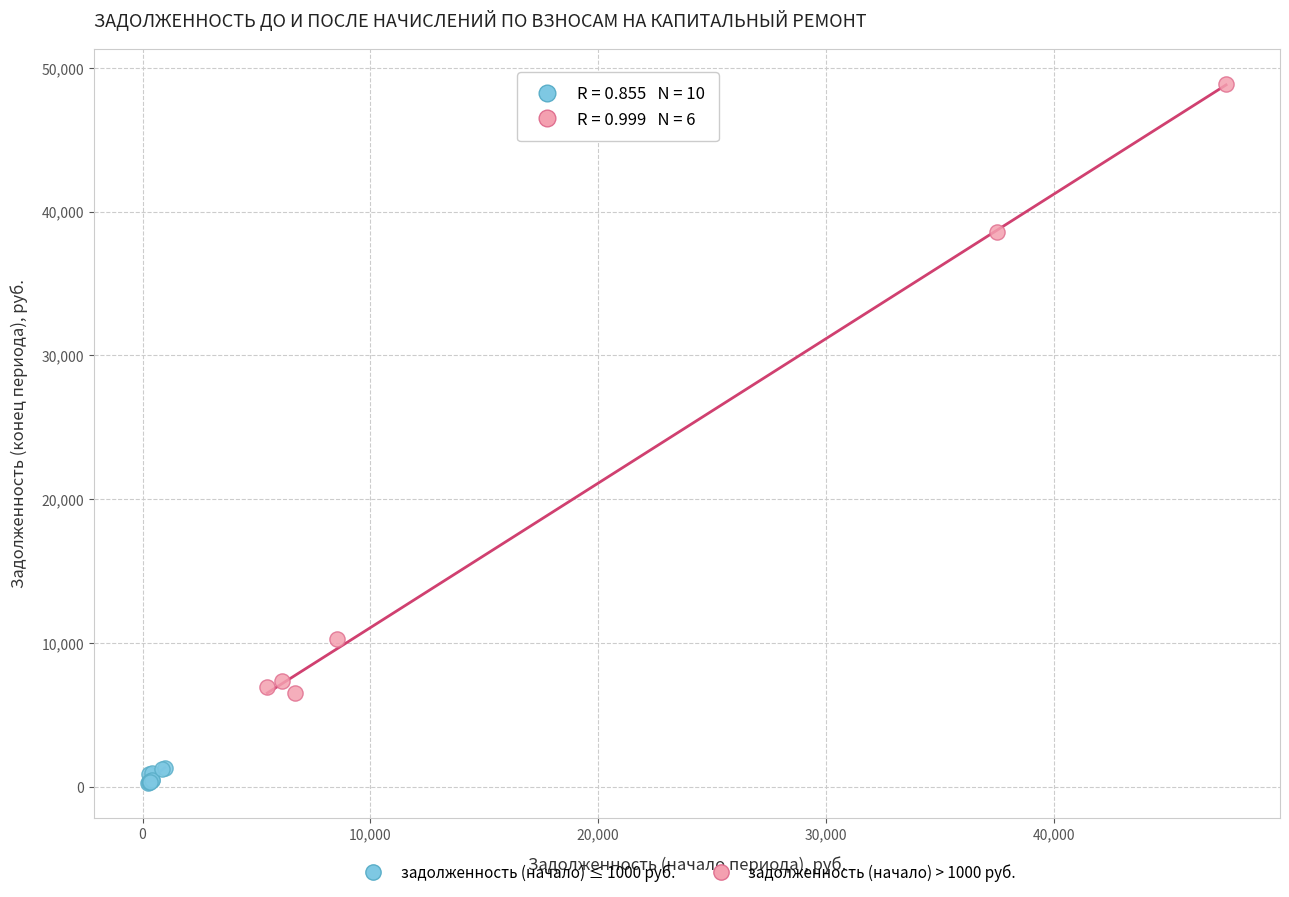

Which series reaches the maximum Y coordinate?

задолженность (начало) > 1000 руб.